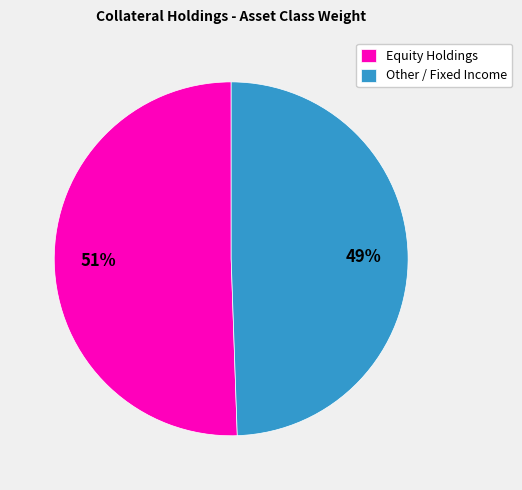

How many slices are in this pie chart?

2